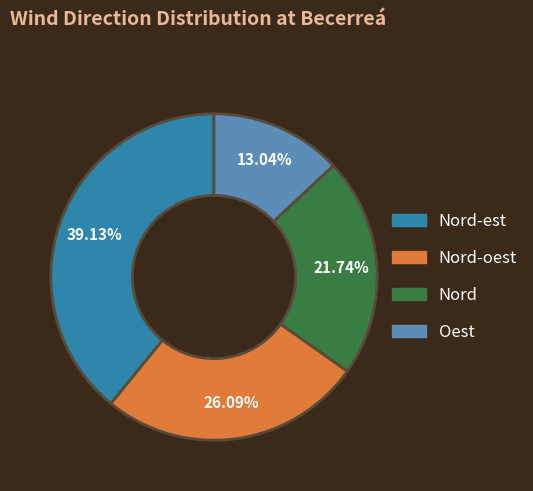

Is there a majority slice in this chart?

No